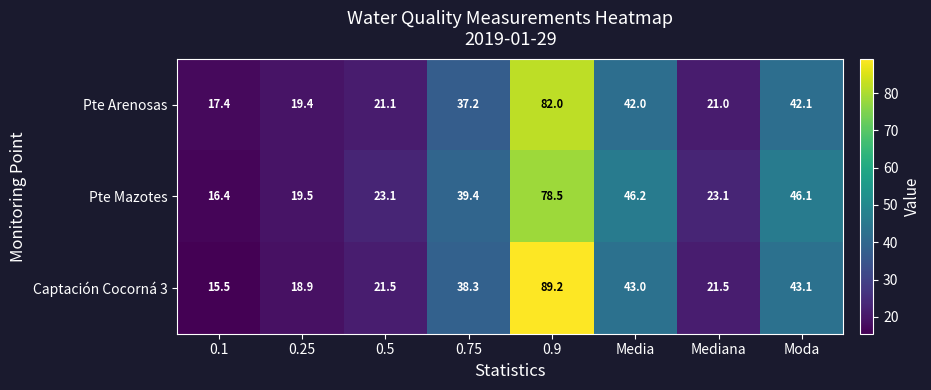

At how many categories does at least one series exceed 46?

3